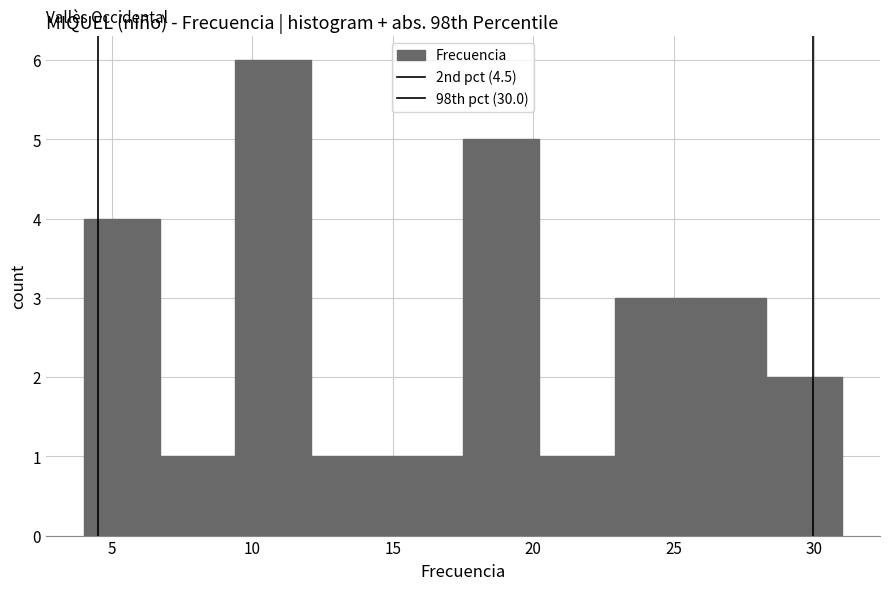

How tall is the bar that spans 17.5 to 20.2 on the x-axis? Neither the bar edges nor the heights are printed on the chart, so give them approximately, as read against the axes.

5